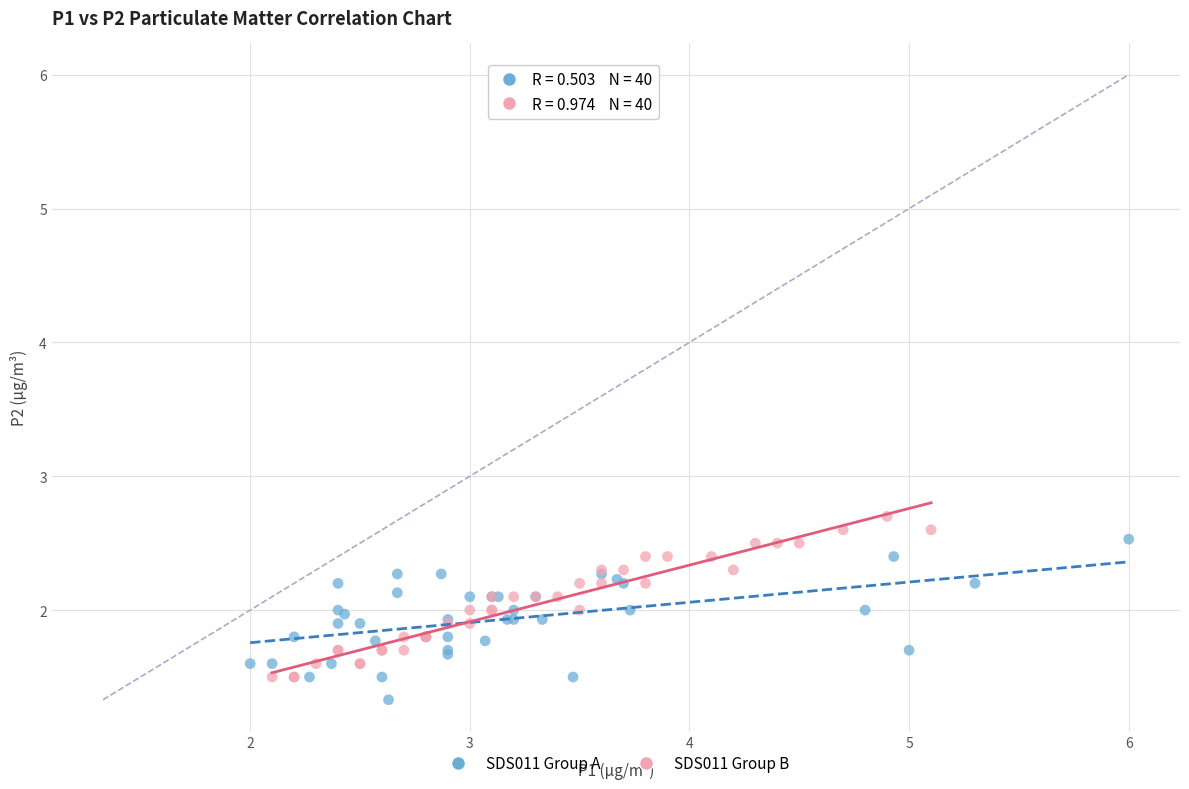

What are all the series names shown in the legend?

SDS011 Group A, SDS011 Group B